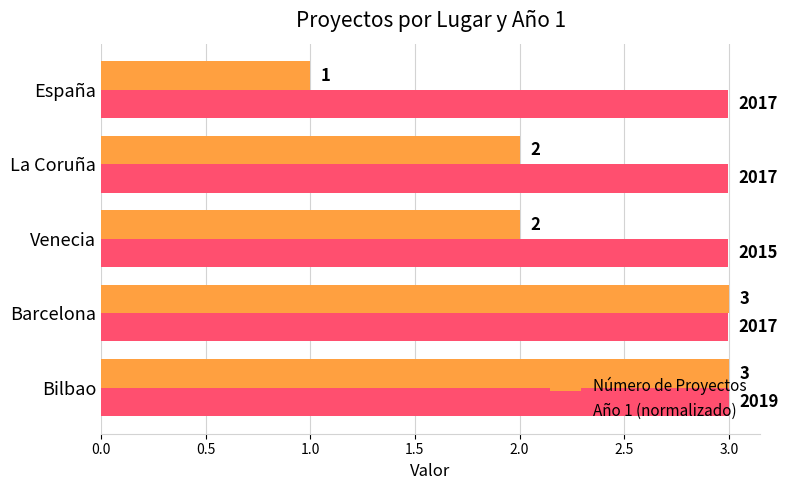

What is the difference between the second highest and minimum values in the Número de Proyectos series?

2.0